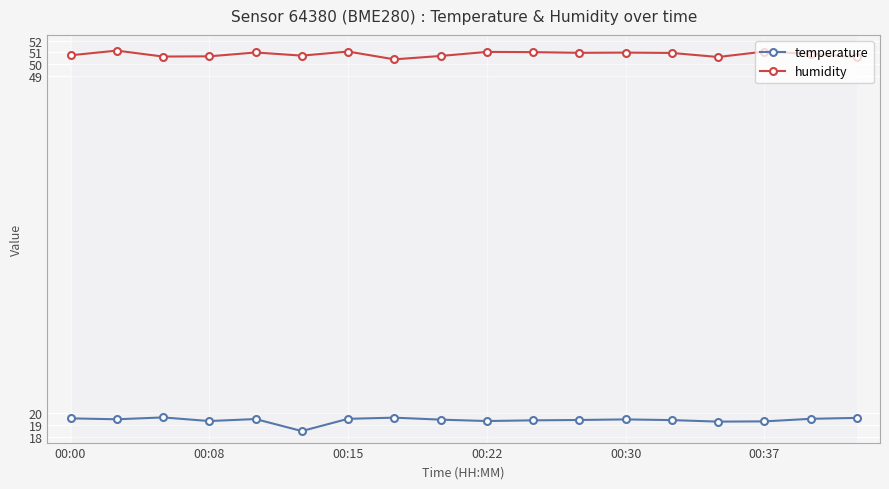

Count the number of data series in this chart.

2